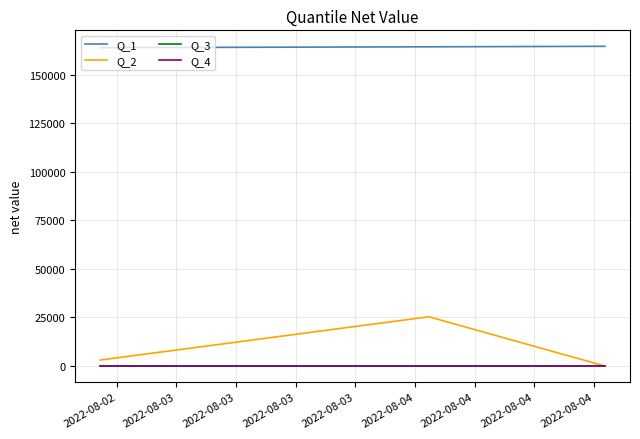

Which series has the largest total across all categories?

Q_1